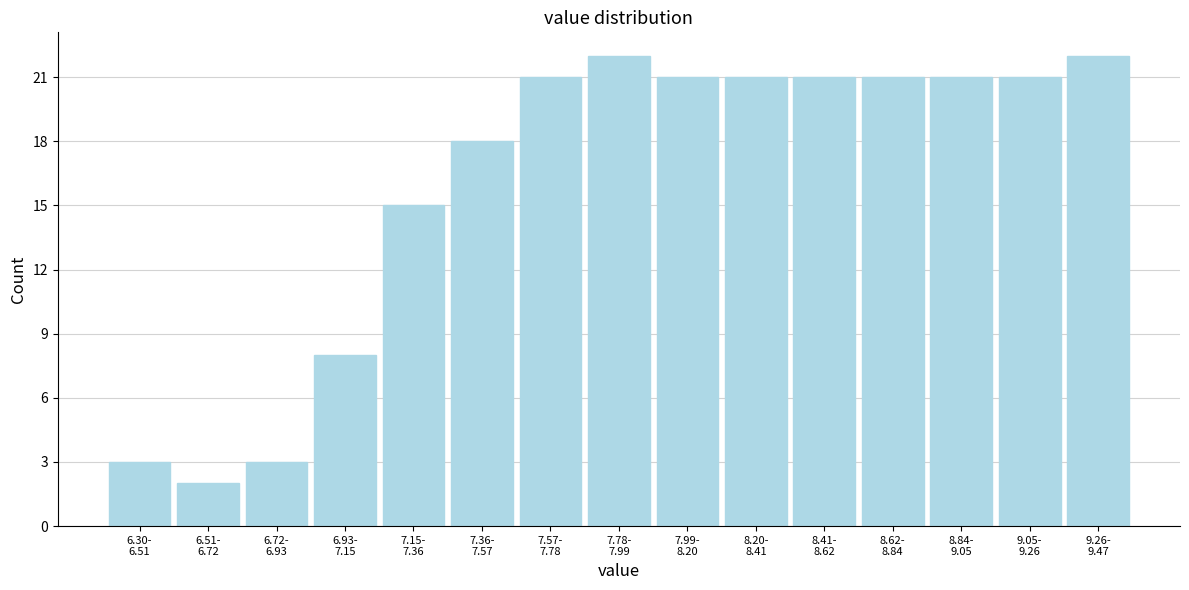

Reading left to right, what are all the values shown in this chart?

3	2	3	8	15	18	21	22	21	21	21	21	21	21	22